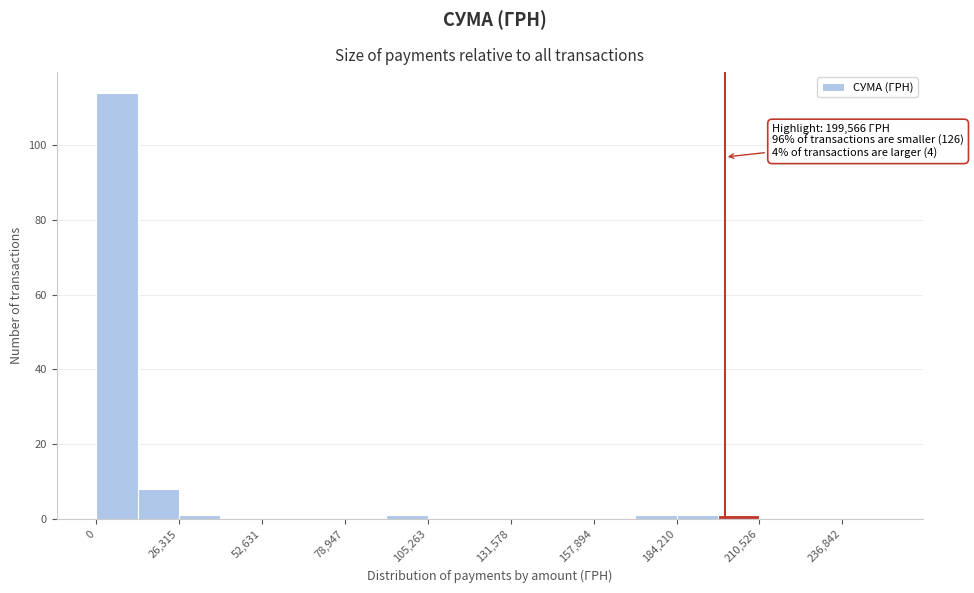

Read against the x-axis, roughly where is the centre of the tallest bar?

5000